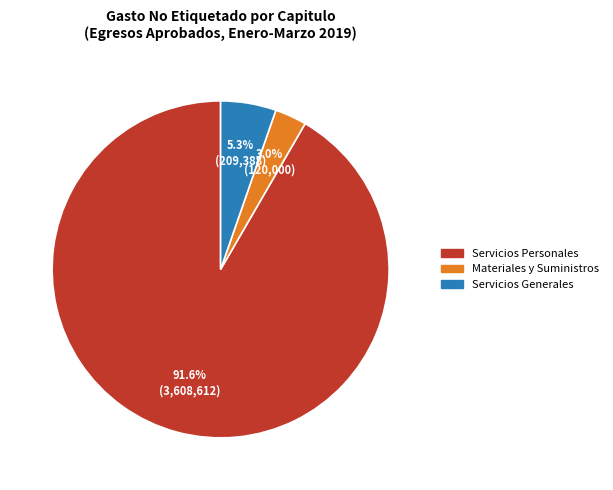

Rank the categories by value from lowest to highest.

Materiales y Suministros, Servicios Generales, Servicios Personales